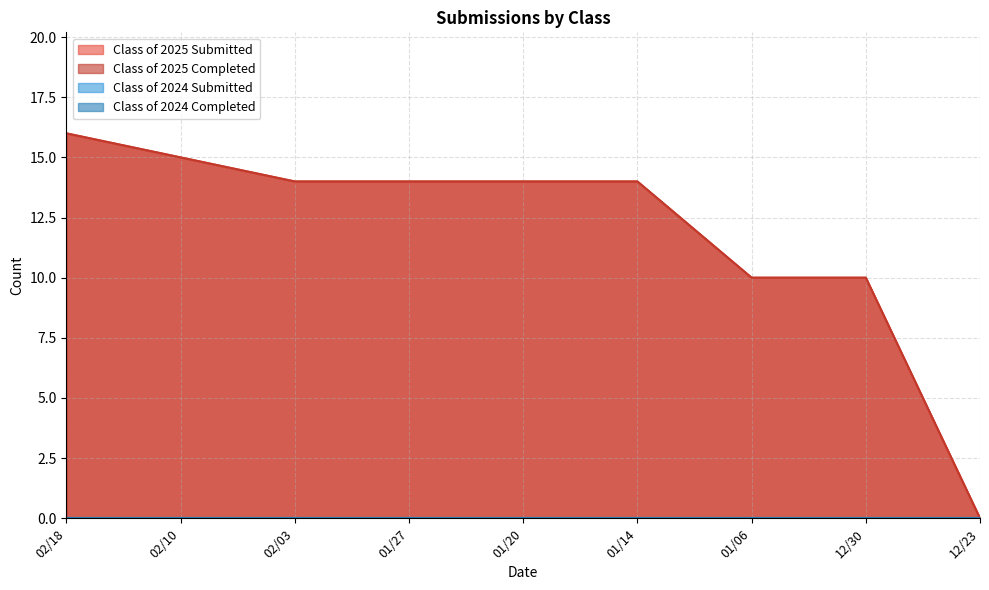

True or false: Class of 2025 Submitted has a value of 25 at 01/20.

False